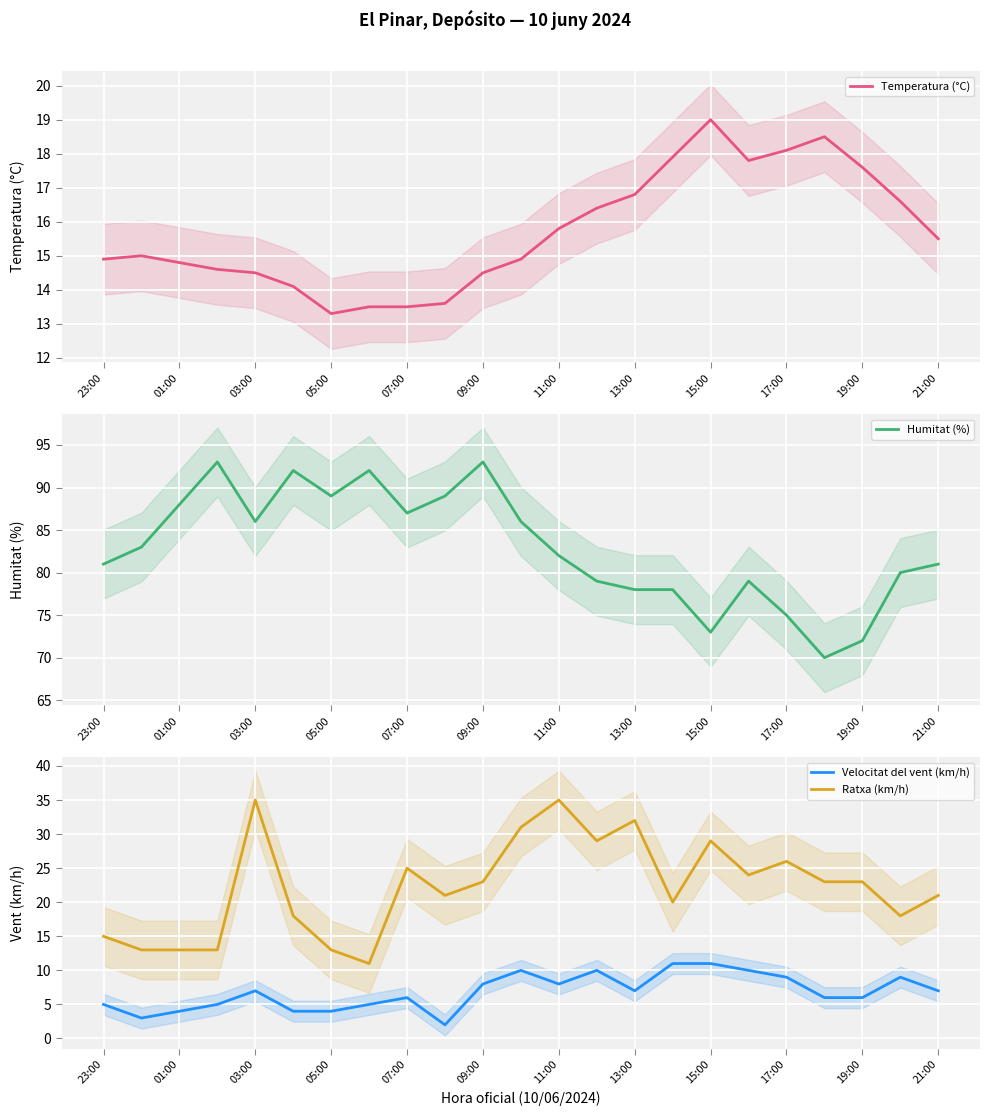

What is the value of the Humitat (%) point at the 23rd from the left?

81.0